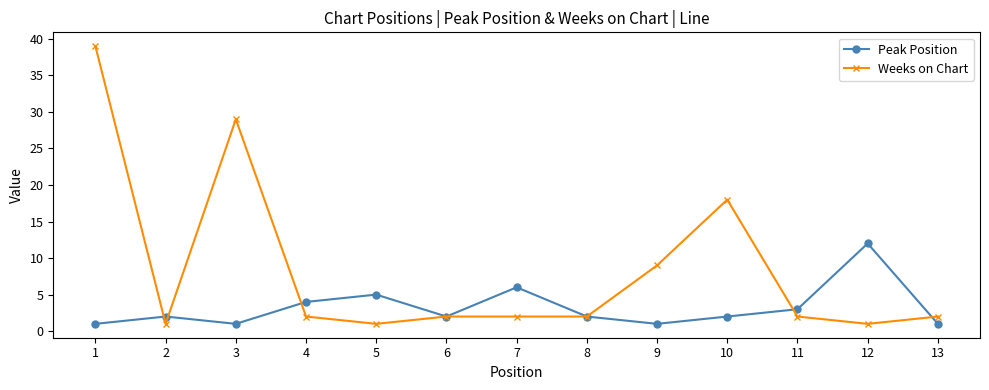

What value does the Weeks on Chart series have at 11?

2